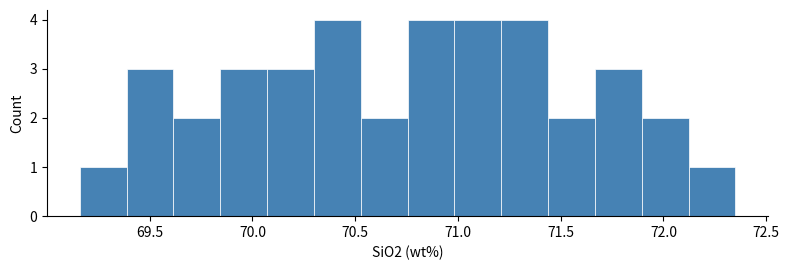

Reading left to right, list every bar in this chart as the range it spans on the x-axis followed by its height. Neither the bar edges nor the heights are printed on the chart, so give them approximately, as read against the axes.

69.15 to 69.40: 1
69.40 to 69.60: 3
69.60 to 69.85: 2
69.85 to 70.05: 3
70.05 to 70.30: 3
70.30 to 70.55: 4
70.55 to 70.75: 2
70.75 to 71.00: 4
71.00 to 71.20: 4
71.20 to 71.45: 4
71.45 to 71.65: 2
71.65 to 71.90: 3
71.90 to 72.10: 2
72.10 to 72.35: 1